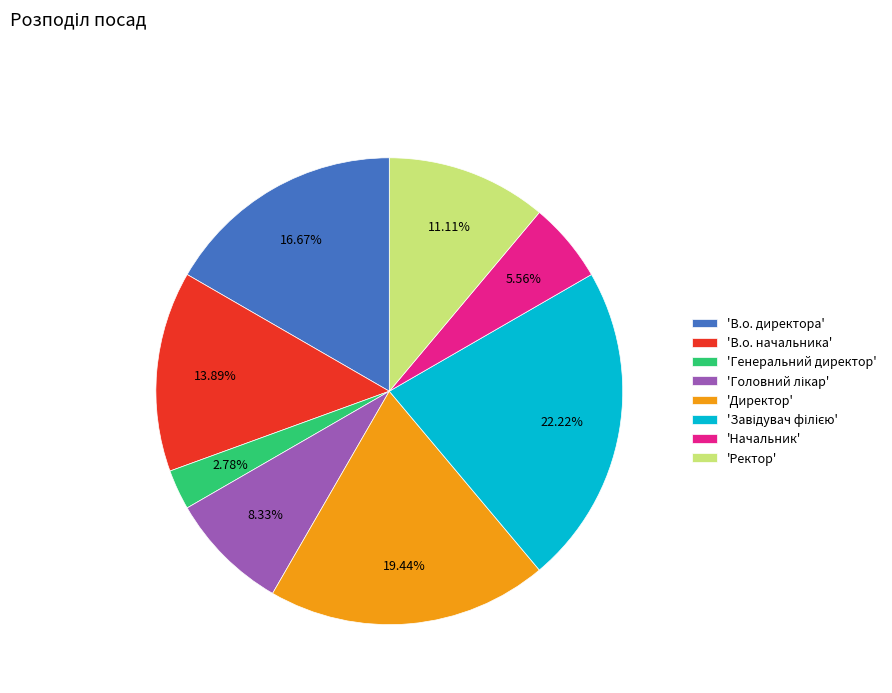

Between 'Директор' and 'В.о. директора', which is larger?

'Директор'